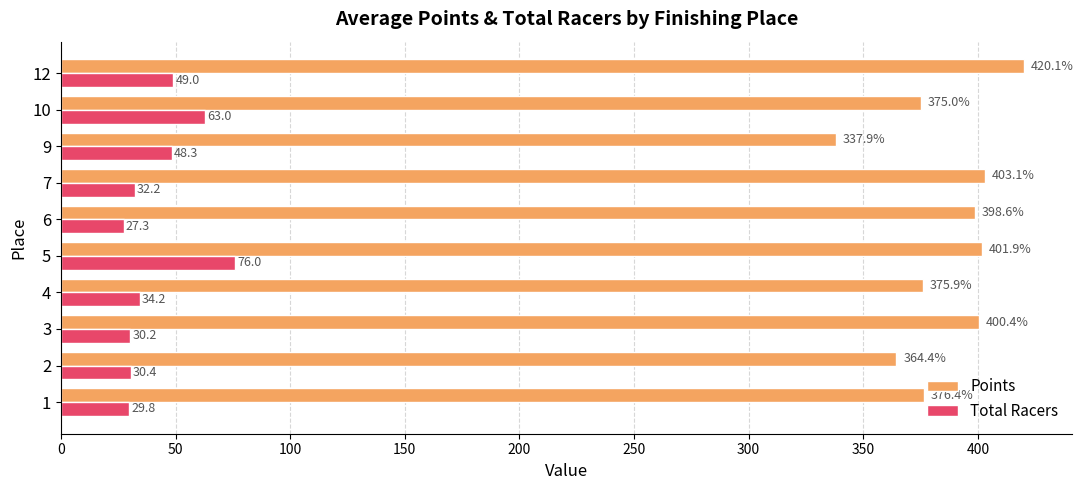

At which category is the sum across all series the highest?

5